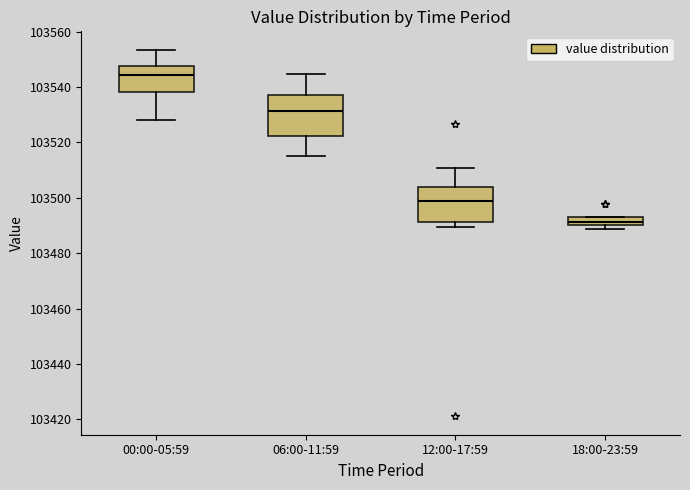

Which box has the highest median line?

00:00-05:59